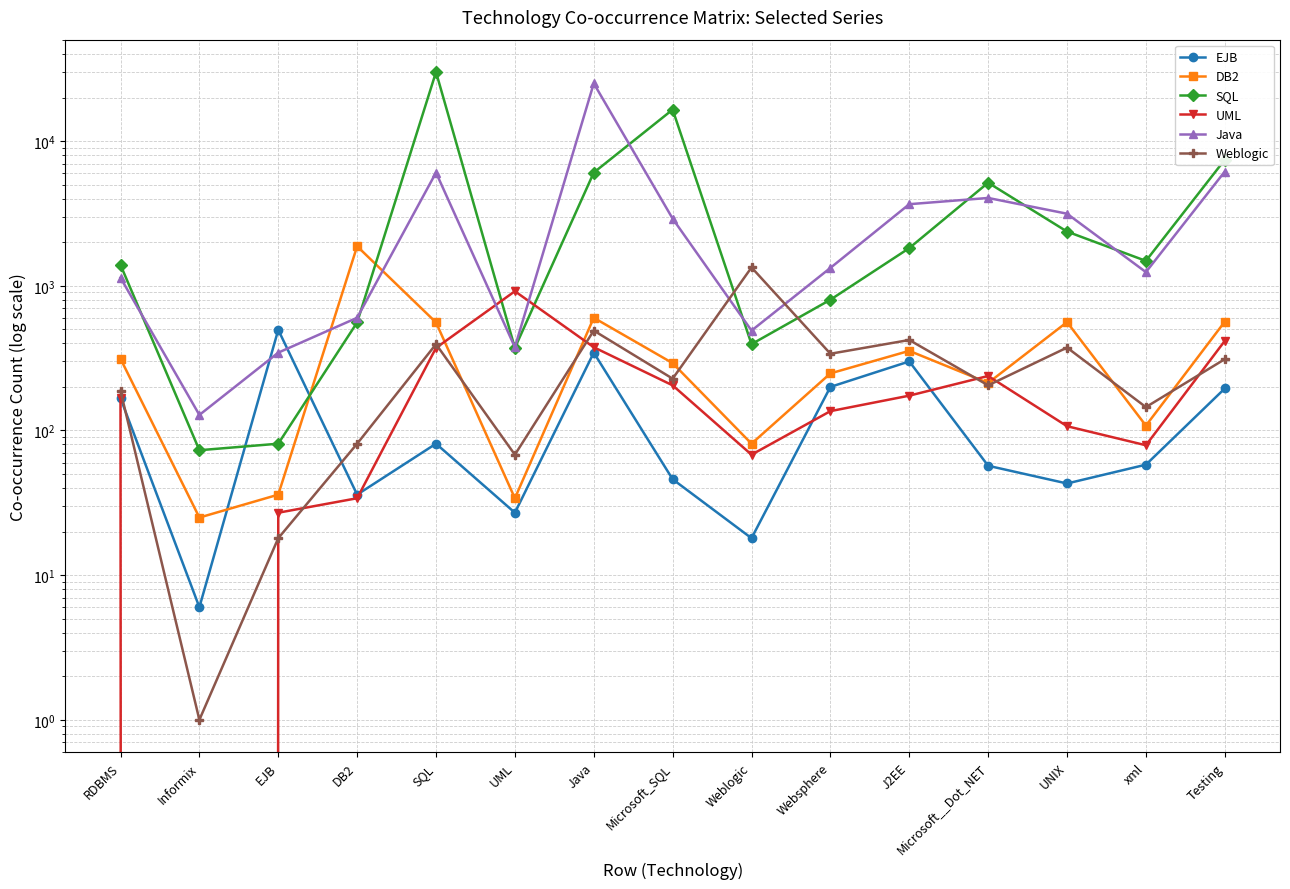

True or false: SQL has a value of 5157 at Microsoft__Dot_NET.

True